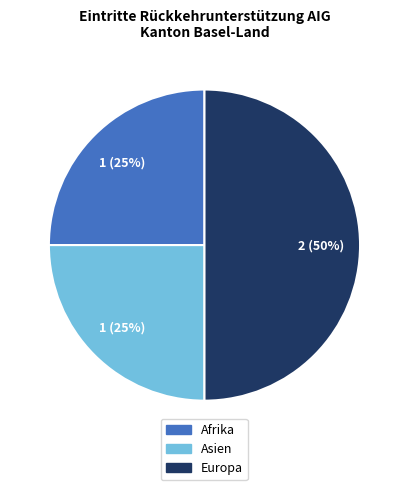

Which category has the biggest portion of the pie?

Europa